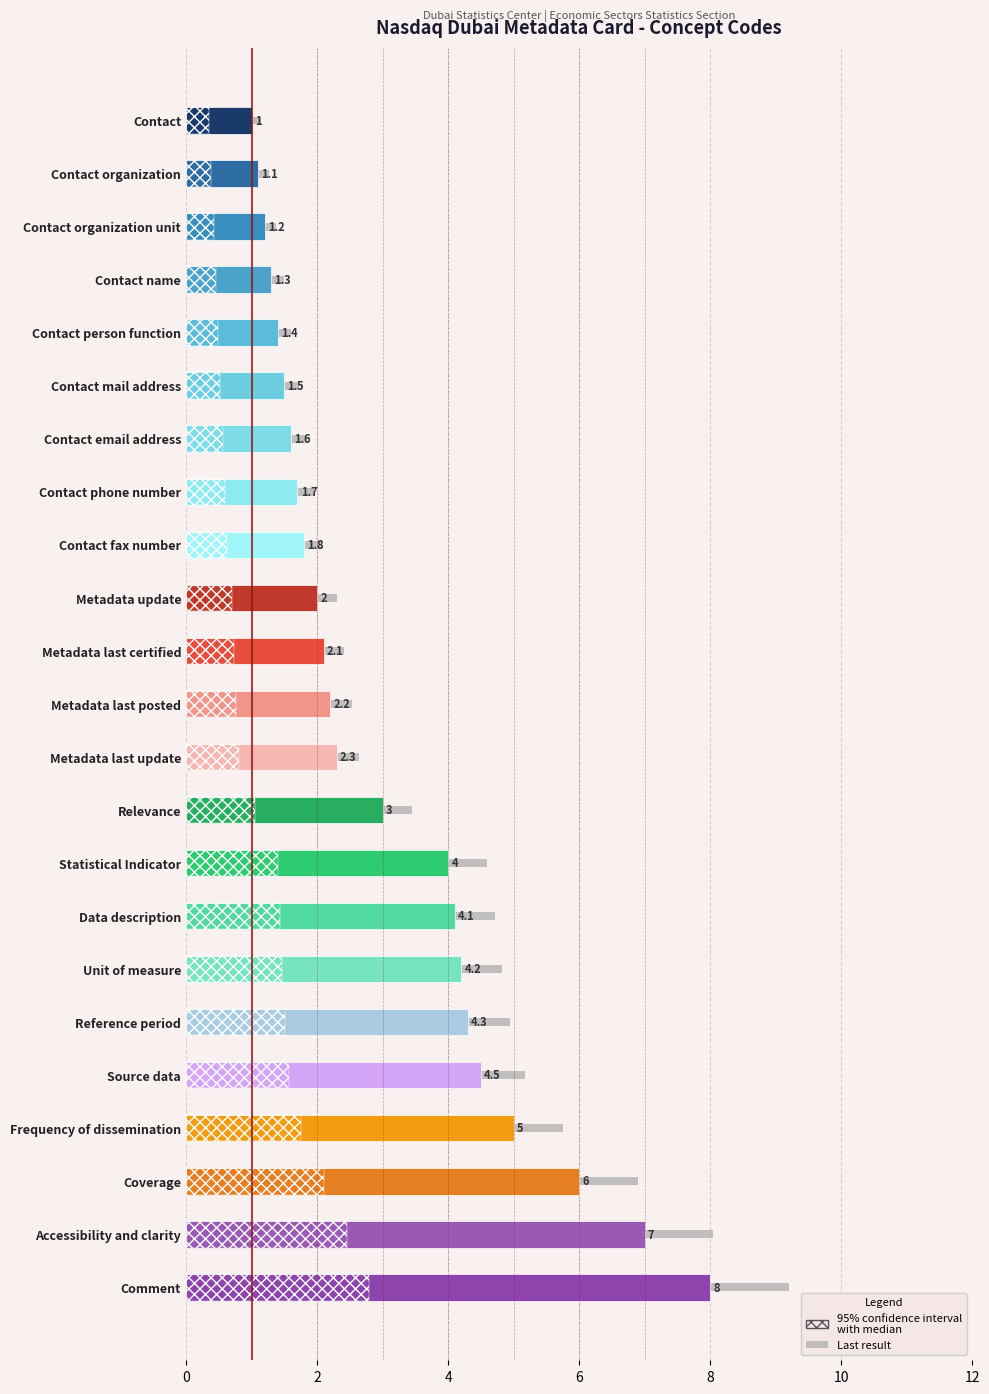

How many bars are there in each group?

3